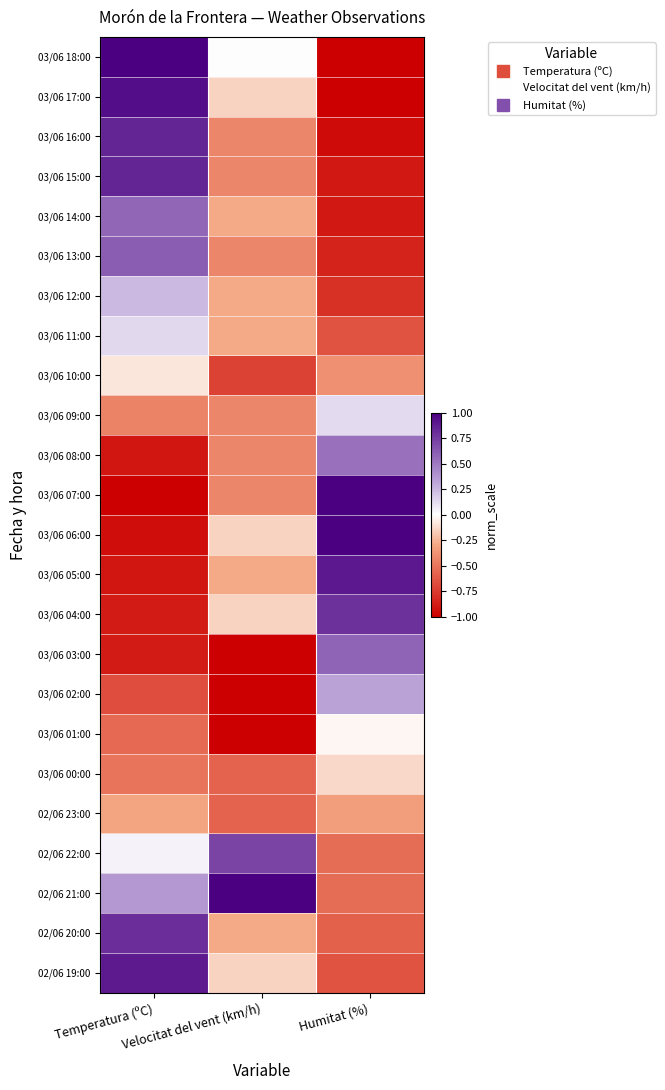

Reading left to right, transcribe all the data shown in this chart.

03/06 18:00: Temperatura (ºC)=1.0	Velocitat del vent (km/h)=0.0	Humitat (%)=-1.0
03/06 17:00: Temperatura (ºC)=0.9	Velocitat del vent (km/h)=-0.1	Humitat (%)=-1.0
03/06 16:00: Temperatura (ºC)=0.8	Velocitat del vent (km/h)=-0.4	Humitat (%)=-0.9
03/06 15:00: Temperatura (ºC)=0.8	Velocitat del vent (km/h)=-0.4	Humitat (%)=-0.9
03/06 14:00: Temperatura (ºC)=0.6	Velocitat del vent (km/h)=-0.3	Humitat (%)=-0.9
03/06 13:00: Temperatura (ºC)=0.6	Velocitat del vent (km/h)=-0.4	Humitat (%)=-0.8
03/06 12:00: Temperatura (ºC)=0.2	Velocitat del vent (km/h)=-0.3	Humitat (%)=-0.8
03/06 11:00: Temperatura (ºC)=0.1	Velocitat del vent (km/h)=-0.3	Humitat (%)=-0.6
03/06 10:00: Temperatura (ºC)=-0.1	Velocitat del vent (km/h)=-0.7	Humitat (%)=-0.4
03/06 09:00: Temperatura (ºC)=-0.4	Velocitat del vent (km/h)=-0.4	Humitat (%)=0.1
03/06 08:00: Temperatura (ºC)=-0.9	Velocitat del vent (km/h)=-0.4	Humitat (%)=0.5
03/06 07:00: Temperatura (ºC)=-1.0	Velocitat del vent (km/h)=-0.4	Humitat (%)=1.0
03/06 06:00: Temperatura (ºC)=-0.9	Velocitat del vent (km/h)=-0.1	Humitat (%)=1.0
03/06 05:00: Temperatura (ºC)=-0.9	Velocitat del vent (km/h)=-0.3	Humitat (%)=0.9
03/06 04:00: Temperatura (ºC)=-0.9	Velocitat del vent (km/h)=-0.1	Humitat (%)=0.8
03/06 03:00: Temperatura (ºC)=-0.9	Velocitat del vent (km/h)=-1.0	Humitat (%)=0.6
03/06 02:00: Temperatura (ºC)=-0.7	Velocitat del vent (km/h)=-1.0	Humitat (%)=0.3
03/06 01:00: Temperatura (ºC)=-0.5	Velocitat del vent (km/h)=-1.0	Humitat (%)=-0.0
03/06 00:00: Temperatura (ºC)=-0.5	Velocitat del vent (km/h)=-0.6	Humitat (%)=-0.1
02/06 23:00: Temperatura (ºC)=-0.3	Velocitat del vent (km/h)=-0.6	Humitat (%)=-0.3
02/06 22:00: Temperatura (ºC)=0.0	Velocitat del vent (km/h)=0.7	Humitat (%)=-0.5
02/06 21:00: Temperatura (ºC)=0.4	Velocitat del vent (km/h)=1.0	Humitat (%)=-0.5
02/06 20:00: Temperatura (ºC)=0.8	Velocitat del vent (km/h)=-0.3	Humitat (%)=-0.6
02/06 19:00: Temperatura (ºC)=0.9	Velocitat del vent (km/h)=-0.1	Humitat (%)=-0.6